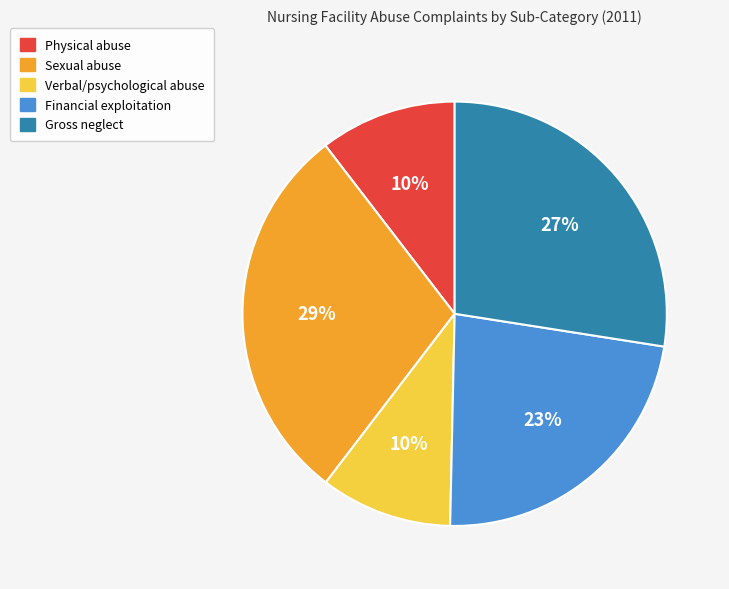

How many slices are in this pie chart?

5